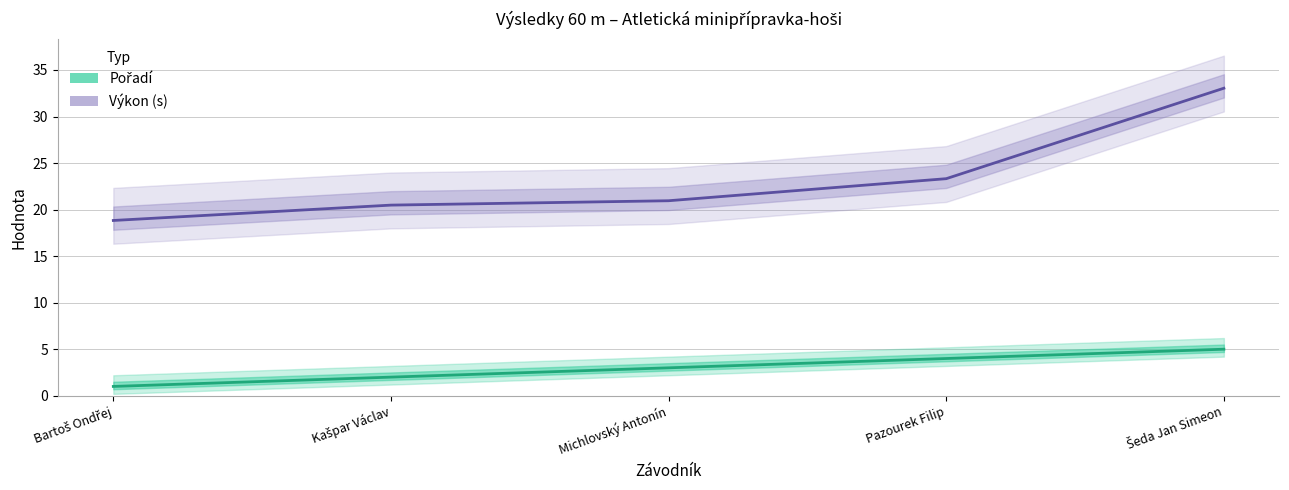

Reading left to right, transcribe all the data shown in this chart.

Pořadí: Bartoš Ondřej=1.0	Kašpar Václav=2.0	Michlovský Antonín=3.0	Pazourek Filip=4.0	Šeda Jan Simeon=5.0
Výkon (s): Bartoš Ondřej=18.8	Kašpar Václav=20.5	Michlovský Antonín=20.9	Pazourek Filip=23.3	Šeda Jan Simeon=33.0